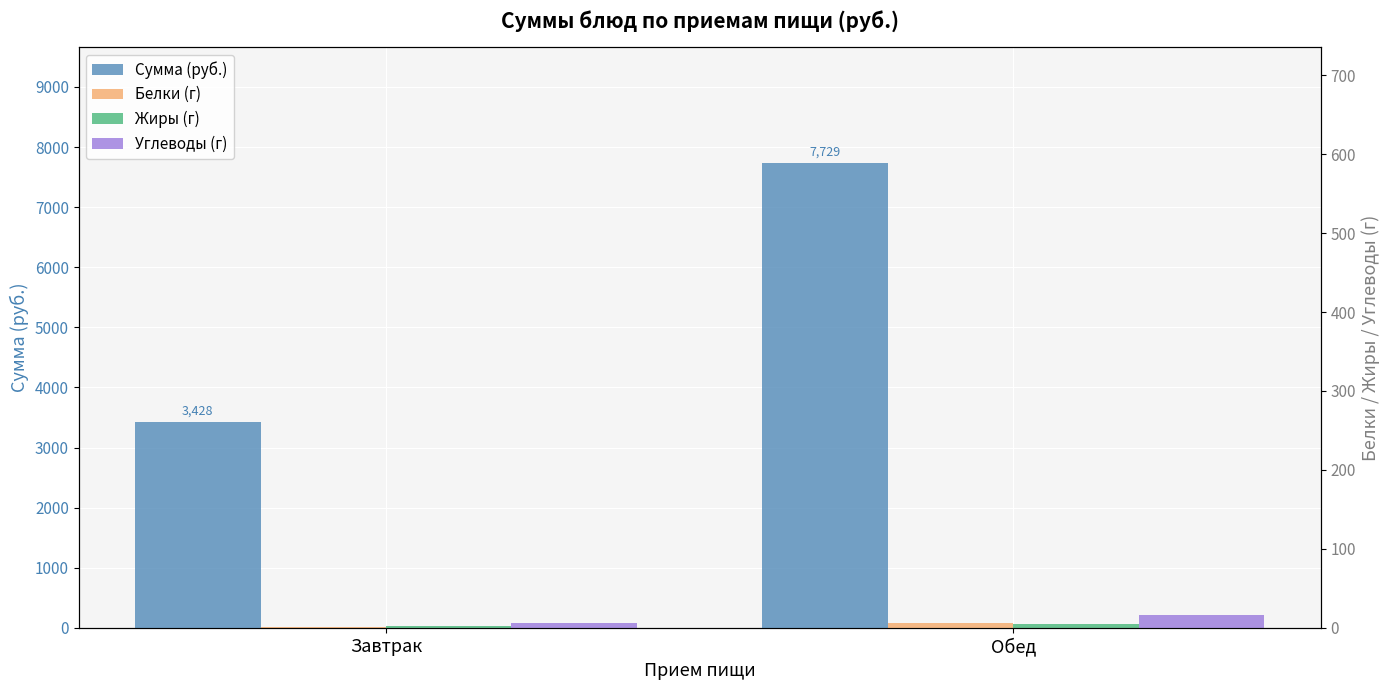

Is the value of Жиры (г) at Завтрак greater than the value of Углеводы (г) at Обед?

No